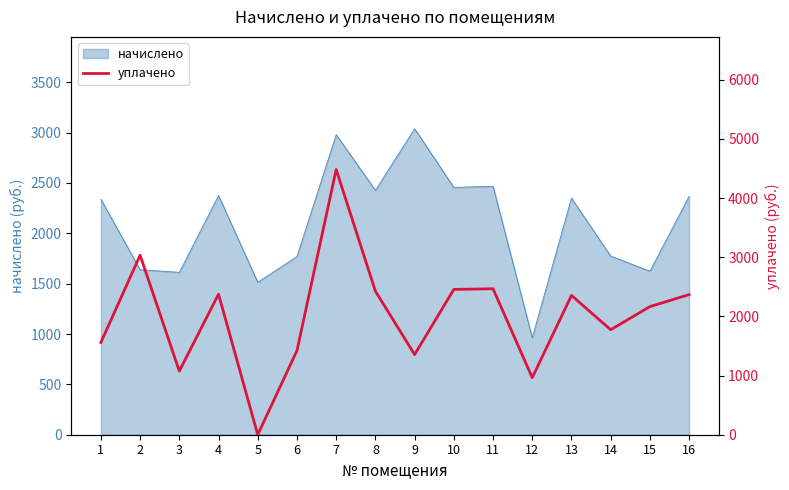

Reading left to right, what are all the values shown in this chart?

1559.3	3033.7	1075.4	2375.6	0.0	1420.3	4482.5	2426.9	1355.0	2456.2	2466.7	964.2	2354.6	1774.3	2165.4	2368.2